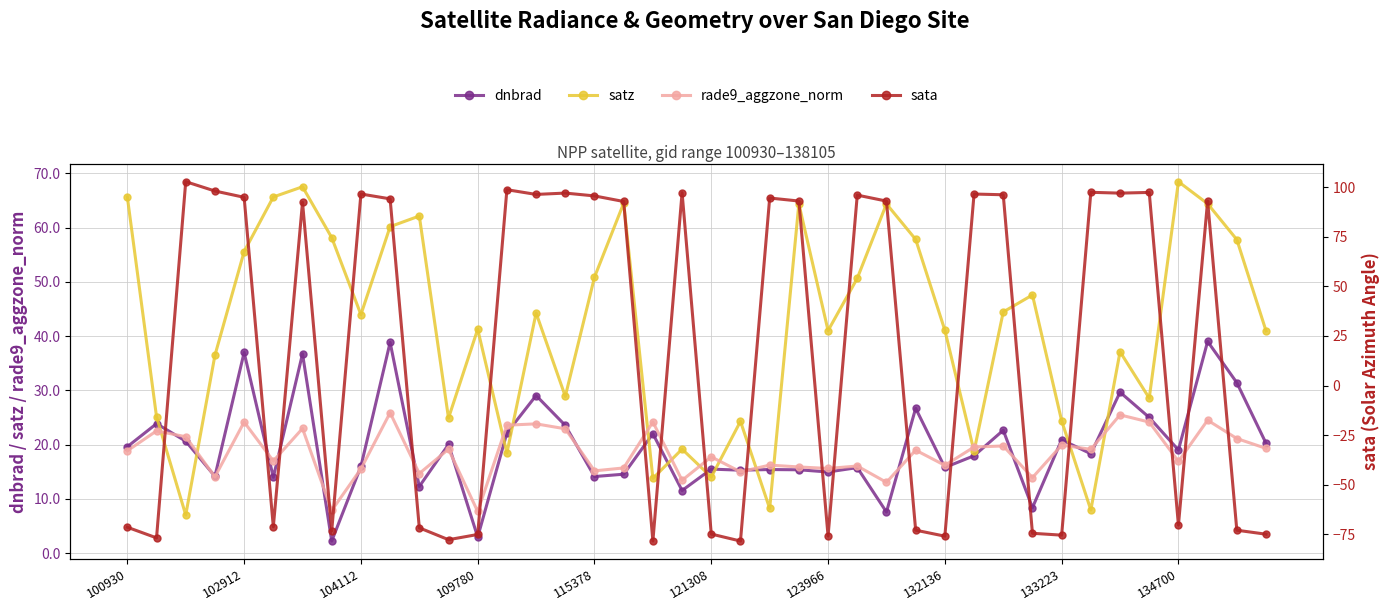

The satz series shows 62.5 at 132136. True or false?

False